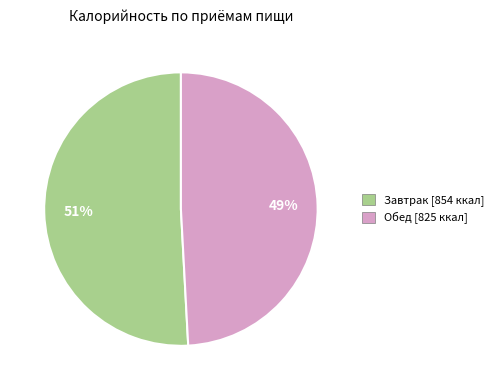

Which has a higher value, Обед [825 ккал] or Завтрак [854 ккал]?

Завтрак [854 ккал]